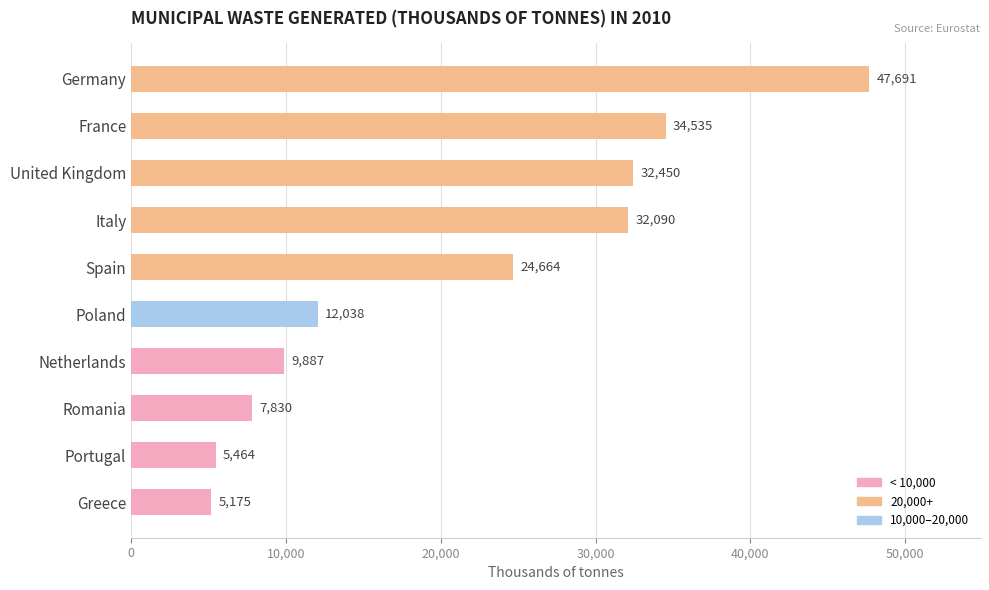

Is it true that the value at Netherlands is 9887?

True